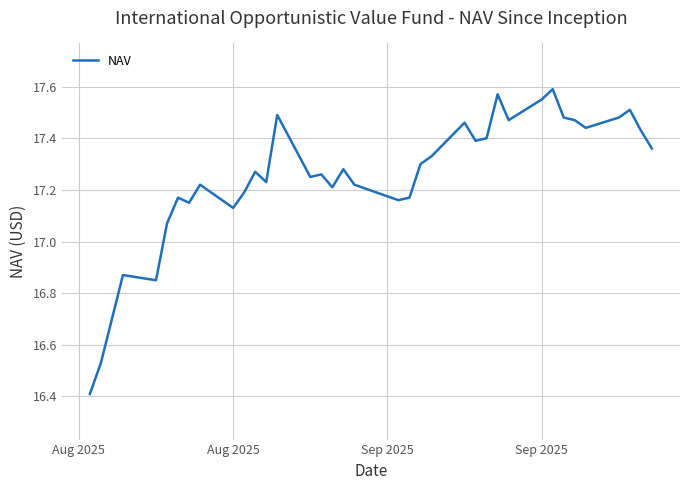

What is the difference between the maximum and minimum values?

1.2